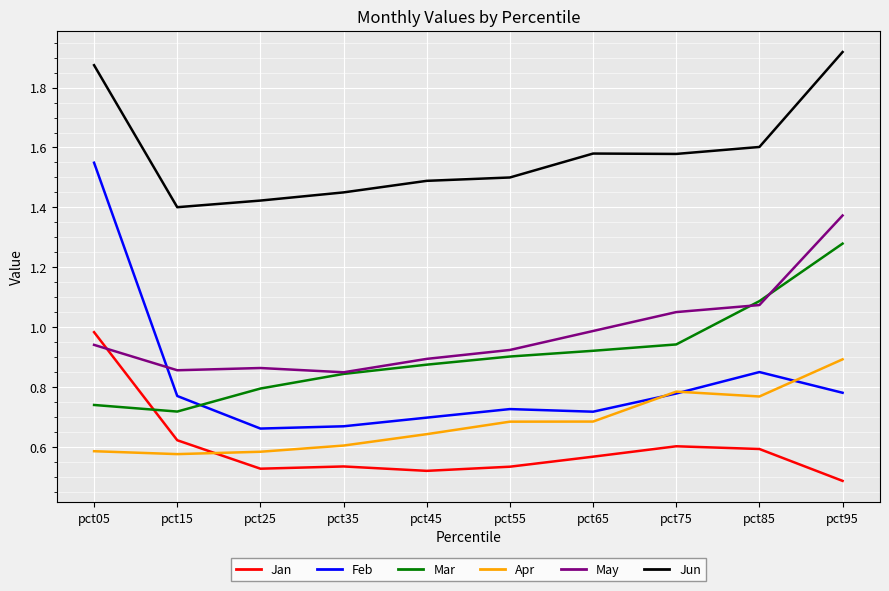

Which label corresponds to the smallest value in the chart?

pct95